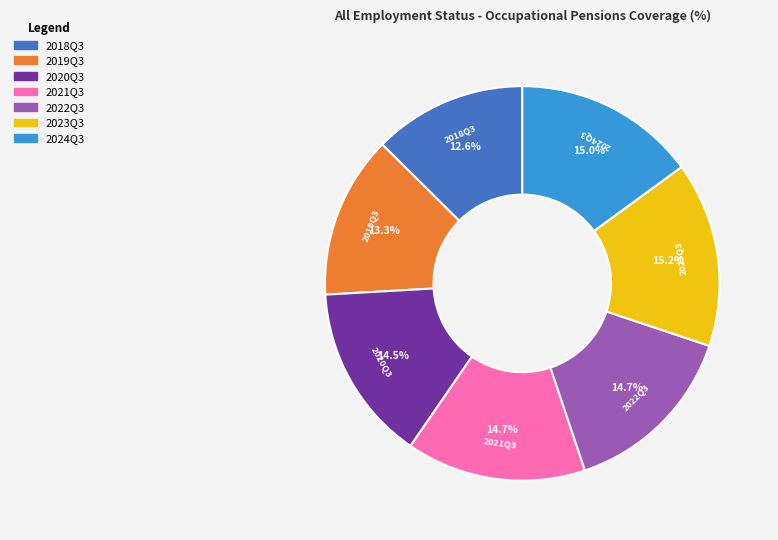

Which category has the smallest portion of the pie?

2018Q3